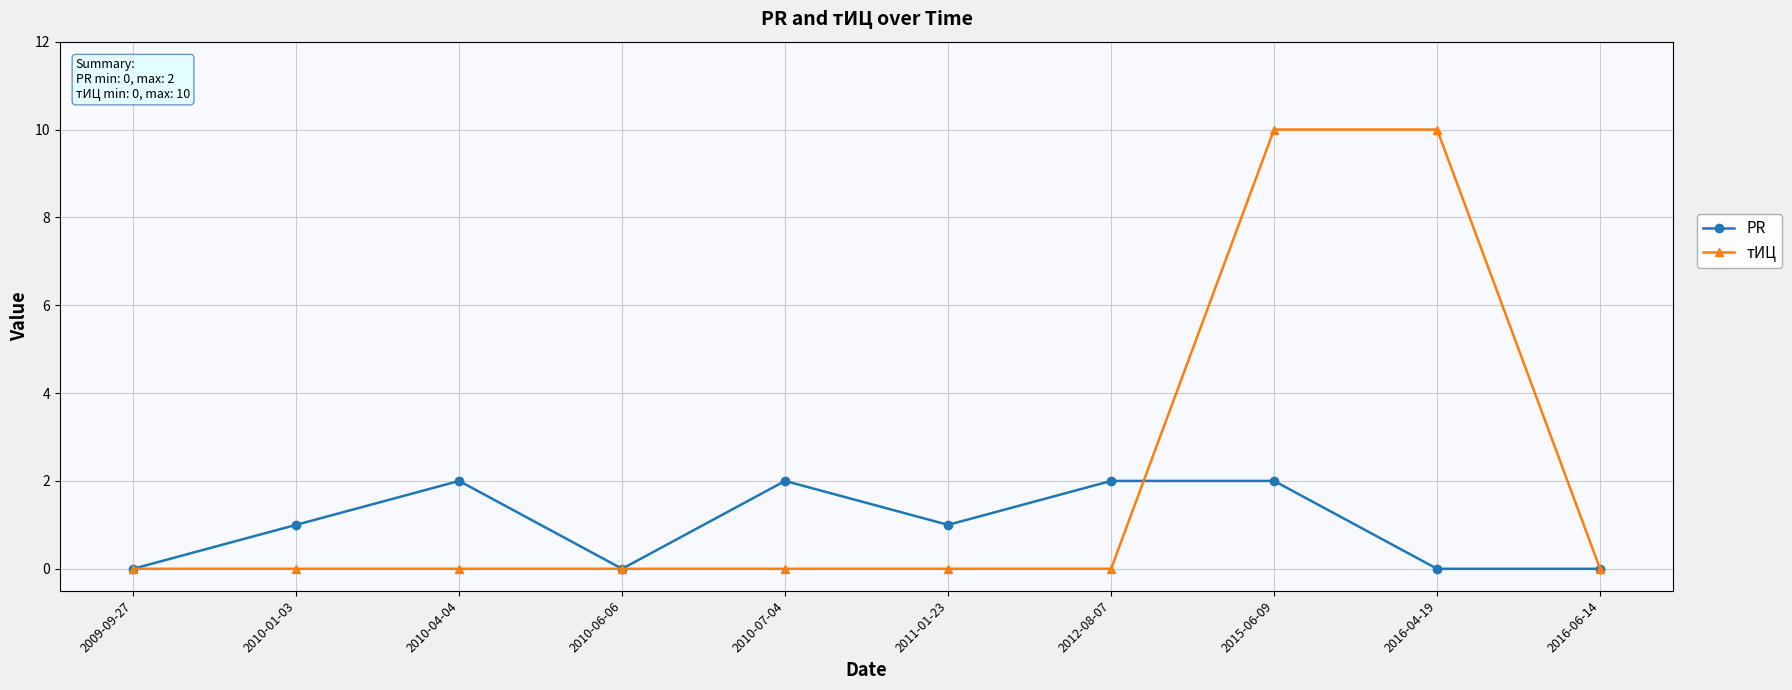

Reading left to right, transcribe all the data shown in this chart.

PR: 0	1	2	0	2	1	2	2	0	0
тИЦ: 0	0	0	0	0	0	0	10	10	0